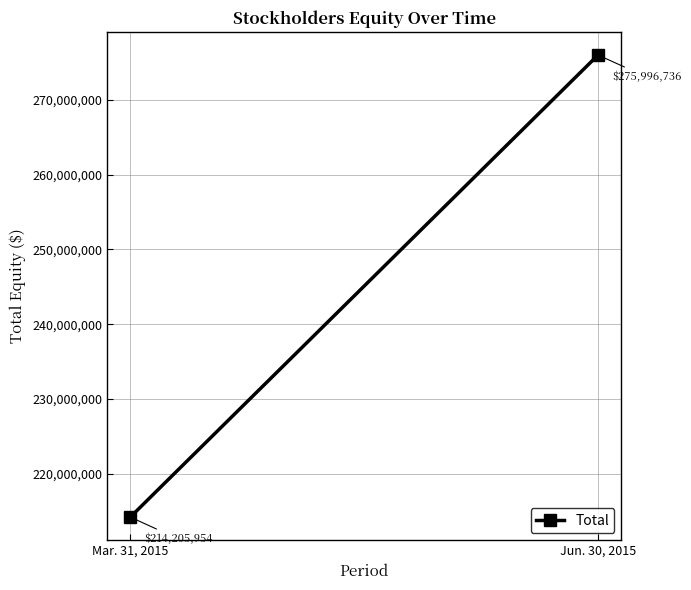

Reading left to right, list all the values displayed in this chart.

214205954	275996736